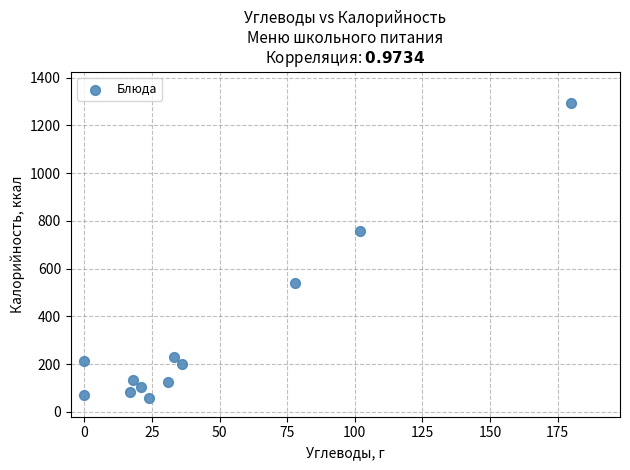

What is the average Y value?

317